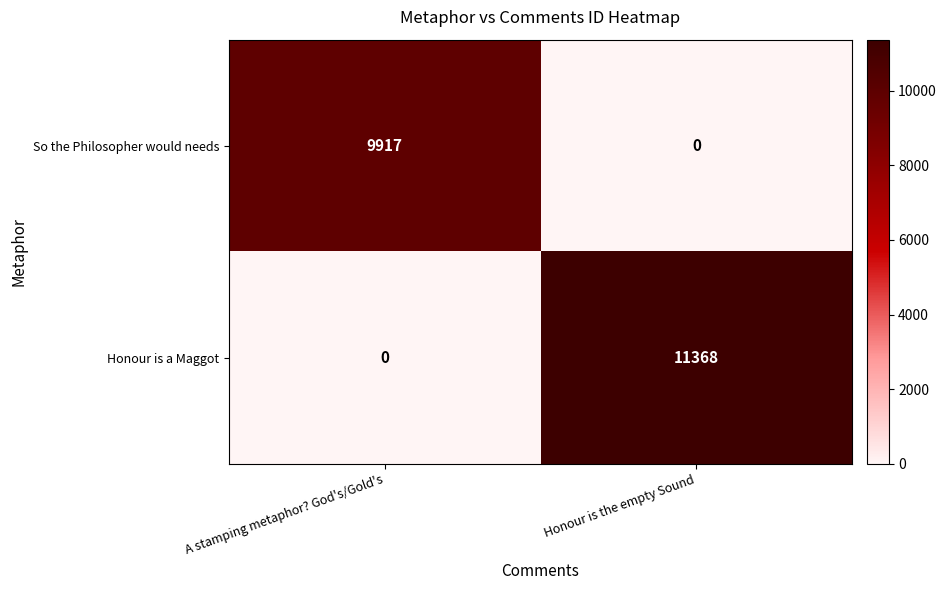

Rank the series by their average value, from highest to lowest.

Honour is a Maggot, So the Philosopher would needs